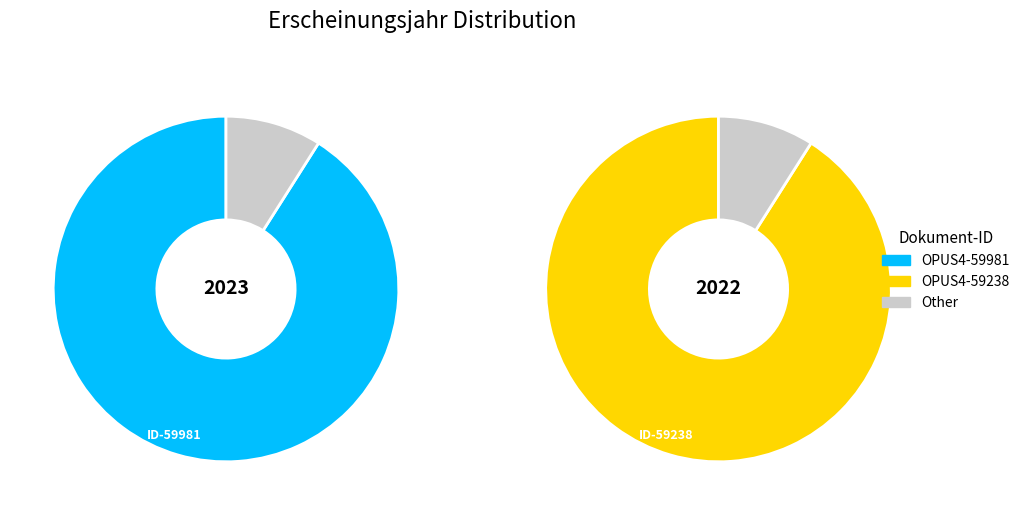

Rank the categories by value from highest to lowest.

OPUS4-59981, OPUS4-59238